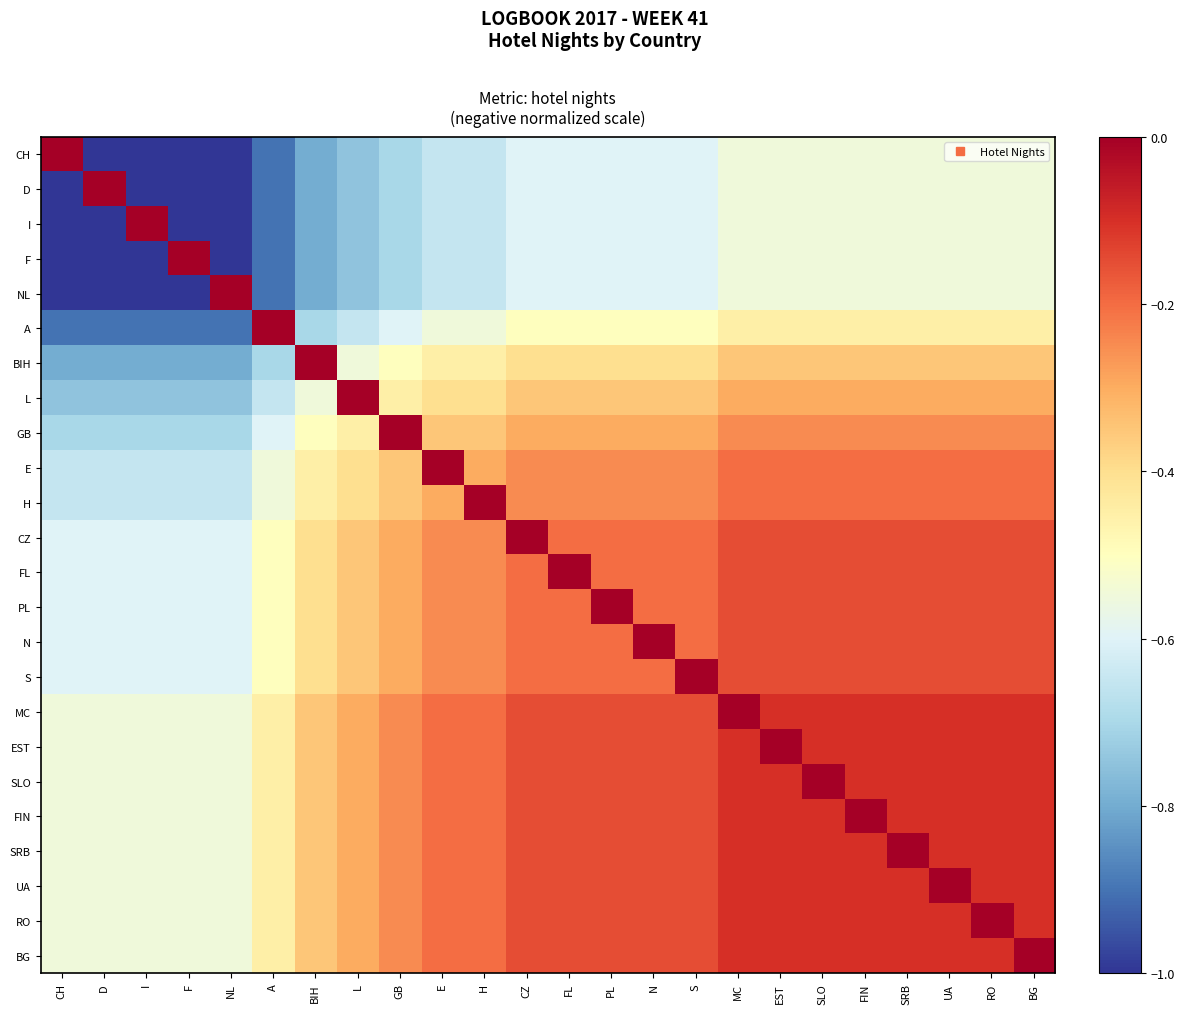

Reading left to right, what are all the values shown in this chart?

CH: CH=0.0	D=-1.0	I=-1.0	F=-1.0	NL=-1.0	A=-0.9	BIH=-0.8	L=-0.8	GB=-0.7	E=-0.7	H=-0.7	CZ=-0.6	FL=-0.6	PL=-0.6	N=-0.6	S=-0.6	MC=-0.6	EST=-0.6	SLO=-0.6	FIN=-0.6	SRB=-0.6	UA=-0.6	RO=-0.6	BG=-0.6
D: CH=-1.0	D=0.0	I=-1.0	F=-1.0	NL=-1.0	A=-0.9	BIH=-0.8	L=-0.8	GB=-0.7	E=-0.7	H=-0.7	CZ=-0.6	FL=-0.6	PL=-0.6	N=-0.6	S=-0.6	MC=-0.6	EST=-0.6	SLO=-0.6	FIN=-0.6	SRB=-0.6	UA=-0.6	RO=-0.6	BG=-0.6
I: CH=-1.0	D=-1.0	I=0.0	F=-1.0	NL=-1.0	A=-0.9	BIH=-0.8	L=-0.8	GB=-0.7	E=-0.7	H=-0.7	CZ=-0.6	FL=-0.6	PL=-0.6	N=-0.6	S=-0.6	MC=-0.6	EST=-0.6	SLO=-0.6	FIN=-0.6	SRB=-0.6	UA=-0.6	RO=-0.6	BG=-0.6
F: CH=-1.0	D=-1.0	I=-1.0	F=0.0	NL=-1.0	A=-0.9	BIH=-0.8	L=-0.8	GB=-0.7	E=-0.7	H=-0.7	CZ=-0.6	FL=-0.6	PL=-0.6	N=-0.6	S=-0.6	MC=-0.6	EST=-0.6	SLO=-0.6	FIN=-0.6	SRB=-0.6	UA=-0.6	RO=-0.6	BG=-0.6
NL: CH=-1.0	D=-1.0	I=-1.0	F=-1.0	NL=0.0	A=-0.9	BIH=-0.8	L=-0.8	GB=-0.7	E=-0.7	H=-0.7	CZ=-0.6	FL=-0.6	PL=-0.6	N=-0.6	S=-0.6	MC=-0.6	EST=-0.6	SLO=-0.6	FIN=-0.6	SRB=-0.6	UA=-0.6	RO=-0.6	BG=-0.6
A: CH=-0.9	D=-0.9	I=-0.9	F=-0.9	NL=-0.9	A=0.0	BIH=-0.7	L=-0.7	GB=-0.6	E=-0.6	H=-0.6	CZ=-0.5	FL=-0.5	PL=-0.5	N=-0.5	S=-0.5	MC=-0.5	EST=-0.5	SLO=-0.5	FIN=-0.5	SRB=-0.5	UA=-0.5	RO=-0.5	BG=-0.5
BIH: CH=-0.8	D=-0.8	I=-0.8	F=-0.8	NL=-0.8	A=-0.7	BIH=0.0	L=-0.6	GB=-0.5	E=-0.5	H=-0.5	CZ=-0.4	FL=-0.4	PL=-0.4	N=-0.4	S=-0.4	MC=-0.3	EST=-0.3	SLO=-0.3	FIN=-0.3	SRB=-0.3	UA=-0.3	RO=-0.3	BG=-0.3
L: CH=-0.8	D=-0.8	I=-0.8	F=-0.8	NL=-0.8	A=-0.7	BIH=-0.6	L=0.0	GB=-0.5	E=-0.4	H=-0.4	CZ=-0.3	FL=-0.3	PL=-0.3	N=-0.3	S=-0.3	MC=-0.3	EST=-0.3	SLO=-0.3	FIN=-0.3	SRB=-0.3	UA=-0.3	RO=-0.3	BG=-0.3
GB: CH=-0.7	D=-0.7	I=-0.7	F=-0.7	NL=-0.7	A=-0.6	BIH=-0.5	L=-0.5	GB=0.0	E=-0.3	H=-0.3	CZ=-0.3	FL=-0.3	PL=-0.3	N=-0.3	S=-0.3	MC=-0.2	EST=-0.2	SLO=-0.2	FIN=-0.2	SRB=-0.2	UA=-0.2	RO=-0.2	BG=-0.2
E: CH=-0.7	D=-0.7	I=-0.7	F=-0.7	NL=-0.7	A=-0.6	BIH=-0.5	L=-0.4	GB=-0.3	E=0.0	H=-0.3	CZ=-0.2	FL=-0.2	PL=-0.2	N=-0.2	S=-0.2	MC=-0.2	EST=-0.2	SLO=-0.2	FIN=-0.2	SRB=-0.2	UA=-0.2	RO=-0.2	BG=-0.2
H: CH=-0.7	D=-0.7	I=-0.7	F=-0.7	NL=-0.7	A=-0.6	BIH=-0.5	L=-0.4	GB=-0.3	E=-0.3	H=0.0	CZ=-0.2	FL=-0.2	PL=-0.2	N=-0.2	S=-0.2	MC=-0.2	EST=-0.2	SLO=-0.2	FIN=-0.2	SRB=-0.2	UA=-0.2	RO=-0.2	BG=-0.2
CZ: CH=-0.6	D=-0.6	I=-0.6	F=-0.6	NL=-0.6	A=-0.5	BIH=-0.4	L=-0.3	GB=-0.3	E=-0.2	H=-0.2	CZ=0.0	FL=-0.2	PL=-0.2	N=-0.2	S=-0.2	MC=-0.1	EST=-0.1	SLO=-0.1	FIN=-0.1	SRB=-0.1	UA=-0.1	RO=-0.1	BG=-0.1
FL: CH=-0.6	D=-0.6	I=-0.6	F=-0.6	NL=-0.6	A=-0.5	BIH=-0.4	L=-0.3	GB=-0.3	E=-0.2	H=-0.2	CZ=-0.2	FL=0.0	PL=-0.2	N=-0.2	S=-0.2	MC=-0.1	EST=-0.1	SLO=-0.1	FIN=-0.1	SRB=-0.1	UA=-0.1	RO=-0.1	BG=-0.1
PL: CH=-0.6	D=-0.6	I=-0.6	F=-0.6	NL=-0.6	A=-0.5	BIH=-0.4	L=-0.3	GB=-0.3	E=-0.2	H=-0.2	CZ=-0.2	FL=-0.2	PL=0.0	N=-0.2	S=-0.2	MC=-0.1	EST=-0.1	SLO=-0.1	FIN=-0.1	SRB=-0.1	UA=-0.1	RO=-0.1	BG=-0.1
N: CH=-0.6	D=-0.6	I=-0.6	F=-0.6	NL=-0.6	A=-0.5	BIH=-0.4	L=-0.3	GB=-0.3	E=-0.2	H=-0.2	CZ=-0.2	FL=-0.2	PL=-0.2	N=0.0	S=-0.2	MC=-0.1	EST=-0.1	SLO=-0.1	FIN=-0.1	SRB=-0.1	UA=-0.1	RO=-0.1	BG=-0.1
S: CH=-0.6	D=-0.6	I=-0.6	F=-0.6	NL=-0.6	A=-0.5	BIH=-0.4	L=-0.3	GB=-0.3	E=-0.2	H=-0.2	CZ=-0.2	FL=-0.2	PL=-0.2	N=-0.2	S=0.0	MC=-0.1	EST=-0.1	SLO=-0.1	FIN=-0.1	SRB=-0.1	UA=-0.1	RO=-0.1	BG=-0.1
MC: CH=-0.6	D=-0.6	I=-0.6	F=-0.6	NL=-0.6	A=-0.5	BIH=-0.3	L=-0.3	GB=-0.2	E=-0.2	H=-0.2	CZ=-0.1	FL=-0.1	PL=-0.1	N=-0.1	S=-0.1	MC=0.0	EST=-0.1	SLO=-0.1	FIN=-0.1	SRB=-0.1	UA=-0.1	RO=-0.1	BG=-0.1
EST: CH=-0.6	D=-0.6	I=-0.6	F=-0.6	NL=-0.6	A=-0.5	BIH=-0.3	L=-0.3	GB=-0.2	E=-0.2	H=-0.2	CZ=-0.1	FL=-0.1	PL=-0.1	N=-0.1	S=-0.1	MC=-0.1	EST=0.0	SLO=-0.1	FIN=-0.1	SRB=-0.1	UA=-0.1	RO=-0.1	BG=-0.1
SLO: CH=-0.6	D=-0.6	I=-0.6	F=-0.6	NL=-0.6	A=-0.5	BIH=-0.3	L=-0.3	GB=-0.2	E=-0.2	H=-0.2	CZ=-0.1	FL=-0.1	PL=-0.1	N=-0.1	S=-0.1	MC=-0.1	EST=-0.1	SLO=0.0	FIN=-0.1	SRB=-0.1	UA=-0.1	RO=-0.1	BG=-0.1
FIN: CH=-0.6	D=-0.6	I=-0.6	F=-0.6	NL=-0.6	A=-0.5	BIH=-0.3	L=-0.3	GB=-0.2	E=-0.2	H=-0.2	CZ=-0.1	FL=-0.1	PL=-0.1	N=-0.1	S=-0.1	MC=-0.1	EST=-0.1	SLO=-0.1	FIN=0.0	SRB=-0.1	UA=-0.1	RO=-0.1	BG=-0.1
SRB: CH=-0.6	D=-0.6	I=-0.6	F=-0.6	NL=-0.6	A=-0.5	BIH=-0.3	L=-0.3	GB=-0.2	E=-0.2	H=-0.2	CZ=-0.1	FL=-0.1	PL=-0.1	N=-0.1	S=-0.1	MC=-0.1	EST=-0.1	SLO=-0.1	FIN=-0.1	SRB=0.0	UA=-0.1	RO=-0.1	BG=-0.1
UA: CH=-0.6	D=-0.6	I=-0.6	F=-0.6	NL=-0.6	A=-0.5	BIH=-0.3	L=-0.3	GB=-0.2	E=-0.2	H=-0.2	CZ=-0.1	FL=-0.1	PL=-0.1	N=-0.1	S=-0.1	MC=-0.1	EST=-0.1	SLO=-0.1	FIN=-0.1	SRB=-0.1	UA=0.0	RO=-0.1	BG=-0.1
RO: CH=-0.6	D=-0.6	I=-0.6	F=-0.6	NL=-0.6	A=-0.5	BIH=-0.3	L=-0.3	GB=-0.2	E=-0.2	H=-0.2	CZ=-0.1	FL=-0.1	PL=-0.1	N=-0.1	S=-0.1	MC=-0.1	EST=-0.1	SLO=-0.1	FIN=-0.1	SRB=-0.1	UA=-0.1	RO=0.0	BG=-0.1
BG: CH=-0.6	D=-0.6	I=-0.6	F=-0.6	NL=-0.6	A=-0.5	BIH=-0.3	L=-0.3	GB=-0.2	E=-0.2	H=-0.2	CZ=-0.1	FL=-0.1	PL=-0.1	N=-0.1	S=-0.1	MC=-0.1	EST=-0.1	SLO=-0.1	FIN=-0.1	SRB=-0.1	UA=-0.1	RO=-0.1	BG=0.0